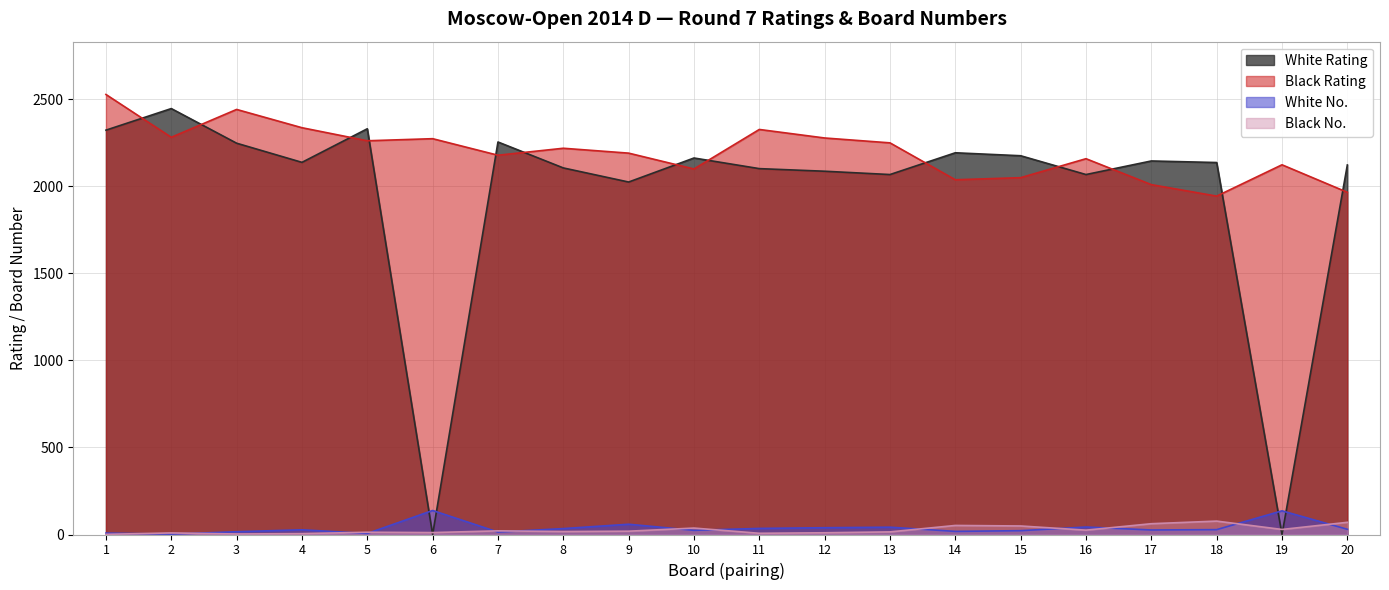

What is the difference between the second highest and minimum values in the Black No. series?

69